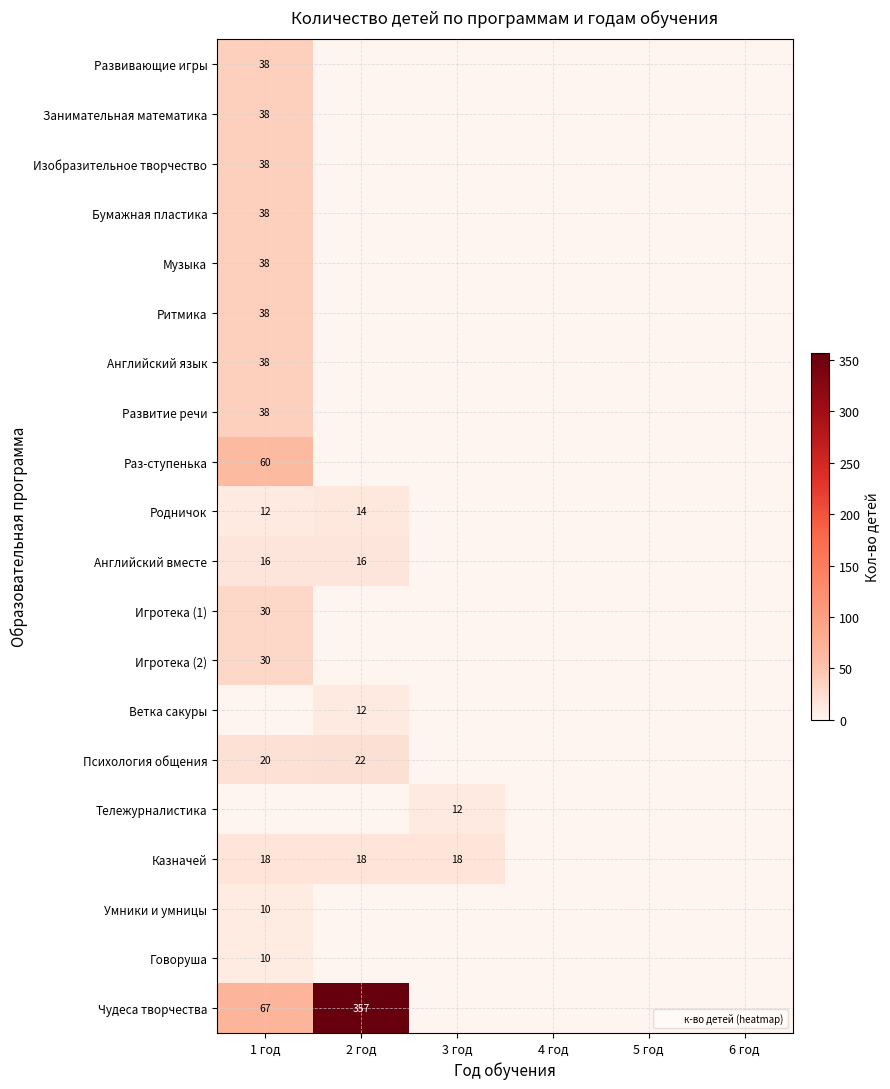

What is the maximum value shown in the chart?

357